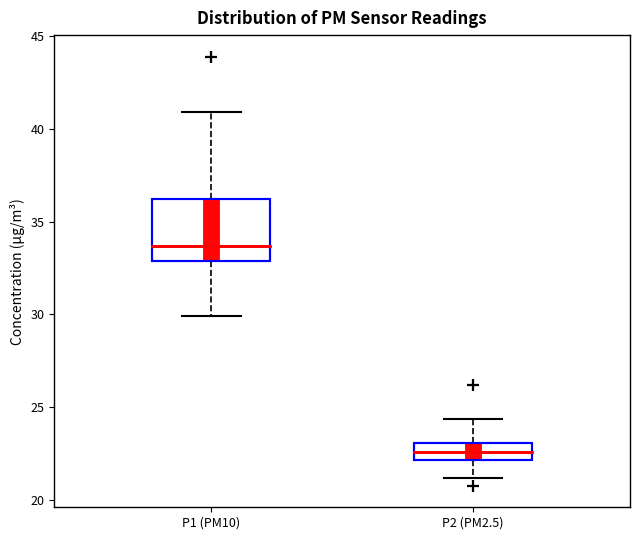

Reading left to right, transcribe this box plot: for each box, give where its median line is, the range the box spans, and where its two whiskers end, as read against the y-axis. The values are not printed on the chart, so give them approximately, as read against the axis.

P1 (PM10): median 33.5, box 33.0 to 36.0, whiskers 30.0 to 41.0
P2 (PM2.5): median 22.5, box 22.0 to 23.0, whiskers 21.0 to 24.5